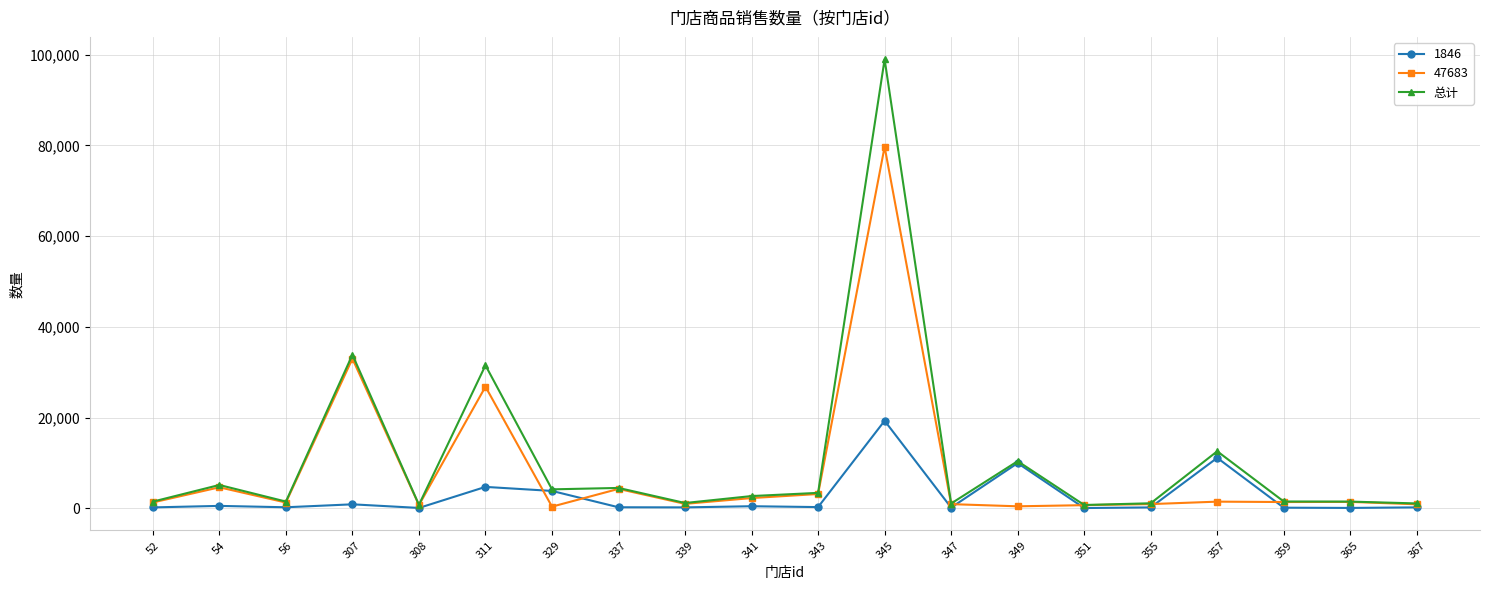

List the series in order of their peak value, lowest first.

1846, 47683, 总计